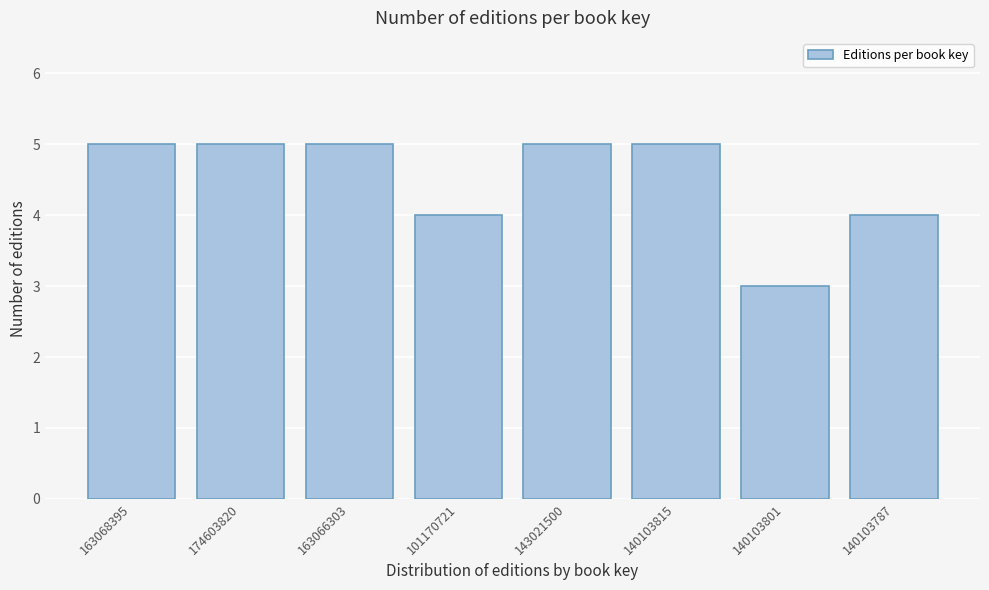

Reading left to right, list all the values displayed in this chart.

163068395=5	174603820=5	163066303=5	101170721=4	143021500=5	140103815=5	140103801=3	140103787=4